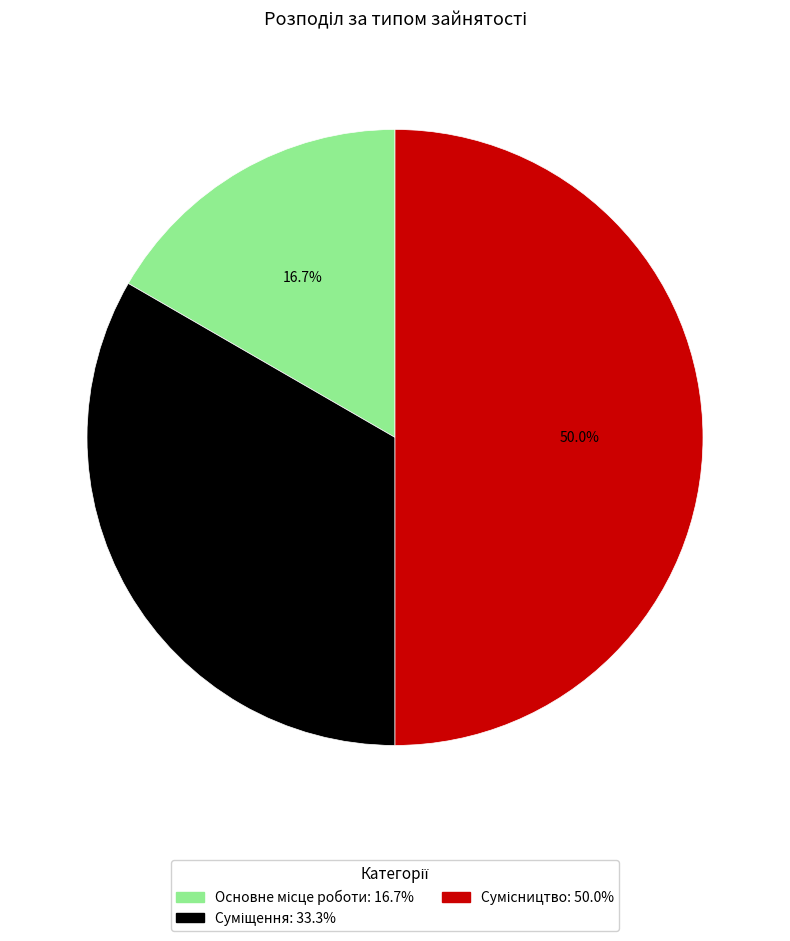

What percentage do Сумісництво and Суміщення together represent?

83.3%